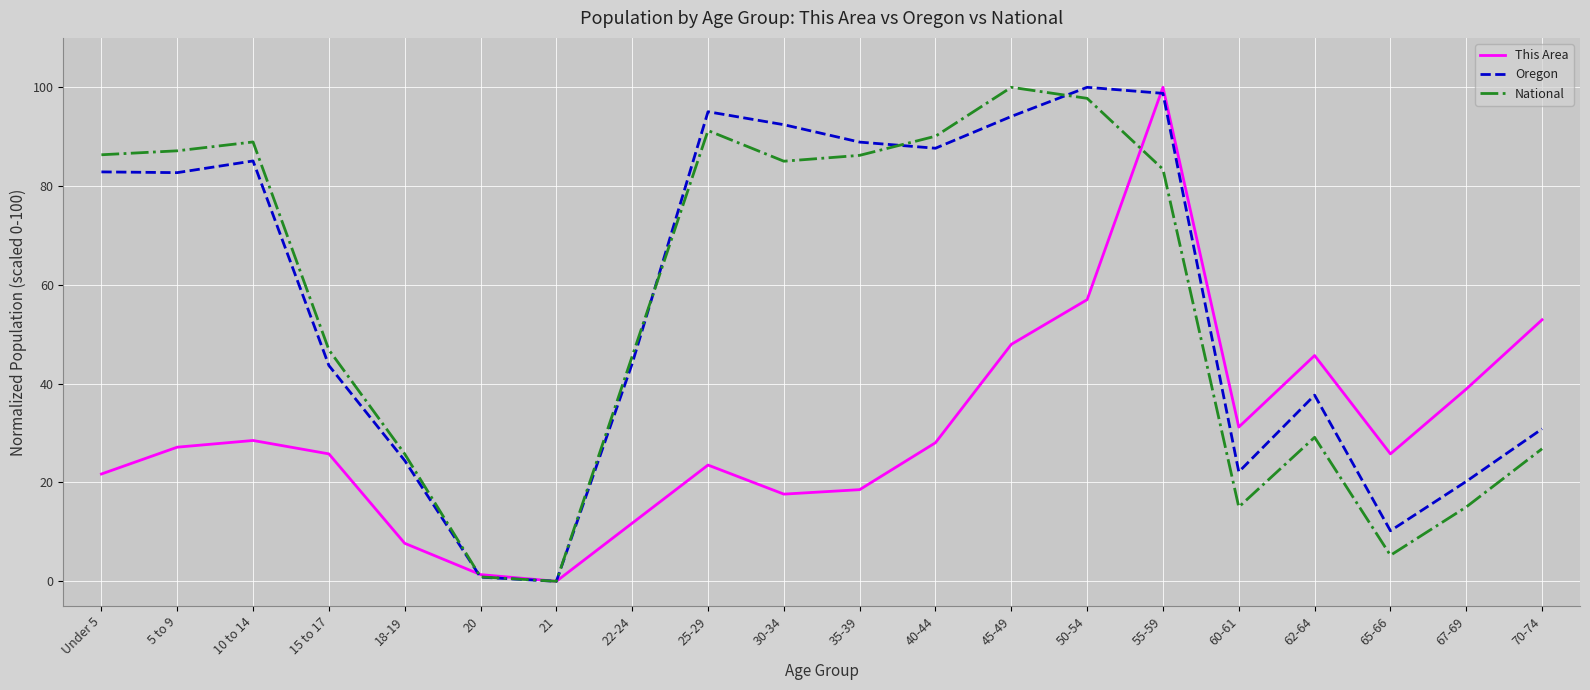

The National series shows 136.0 at 45-49. True or false?

False